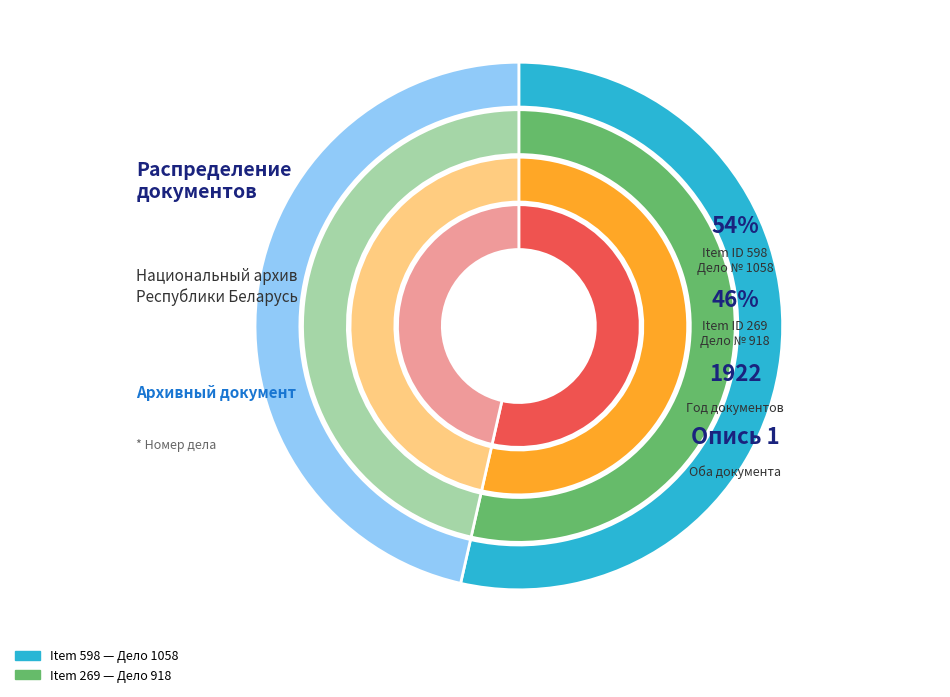

Approximately how many times larger is the value at 269 compared to 598?

0.9